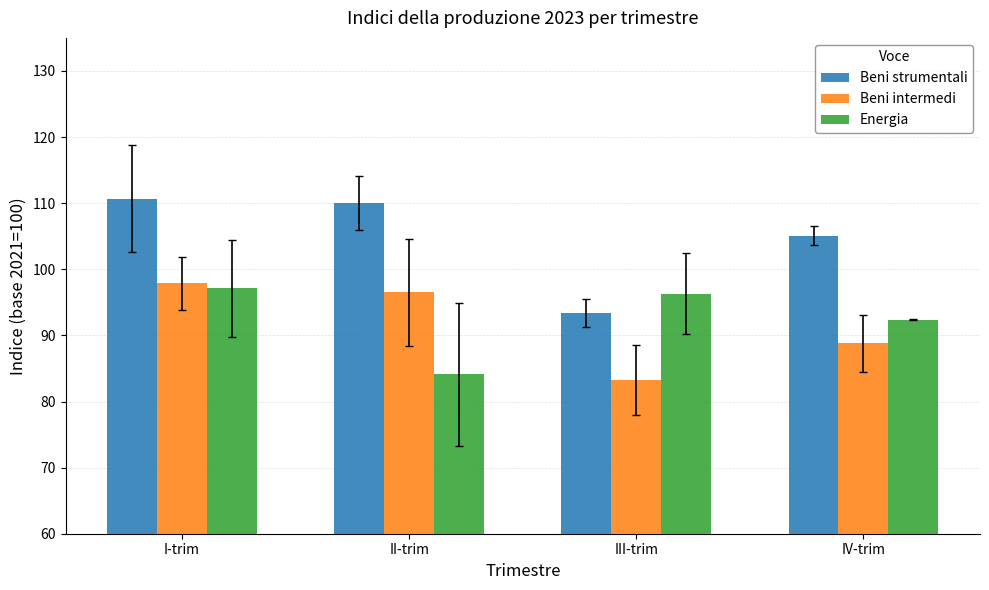

Is it true that Beni intermedi equals 96.5 at II-trim?

True